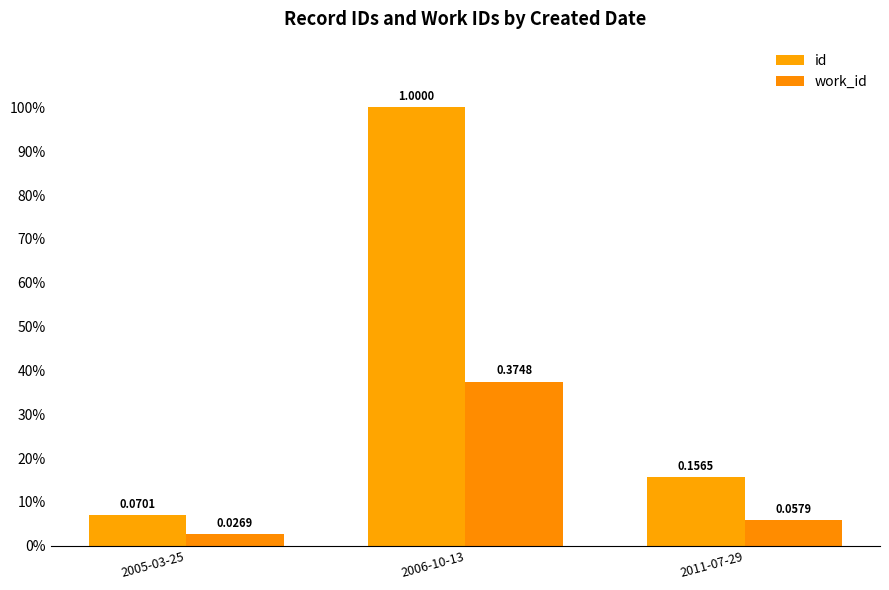

Reading left to right, what are all the values shown in this chart?

id: 0.1	1.0	0.2
work_id: 0.0	0.4	0.1